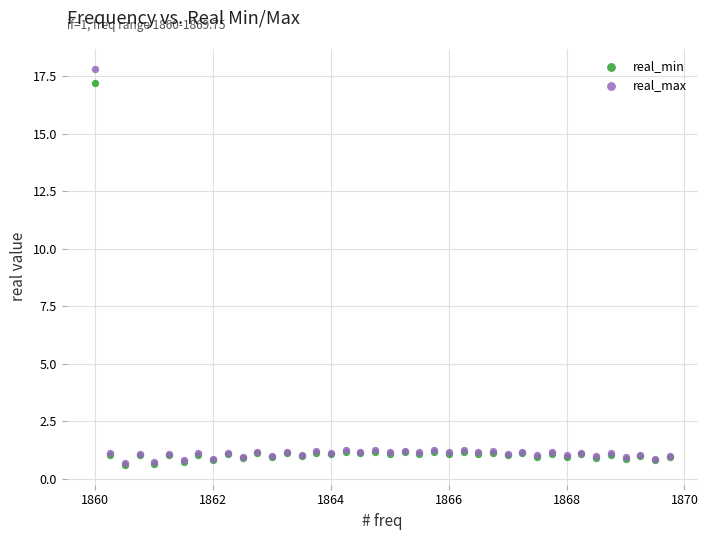

Which series has the largest Y range (max minus min)?

real_max